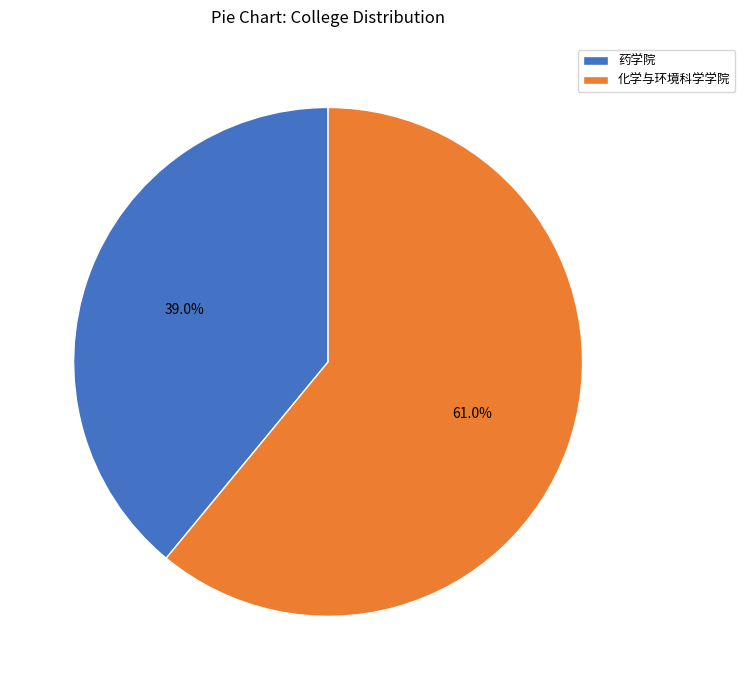

To the nearest percent, what is the difference between the largest and smallest slice percentages?

22%